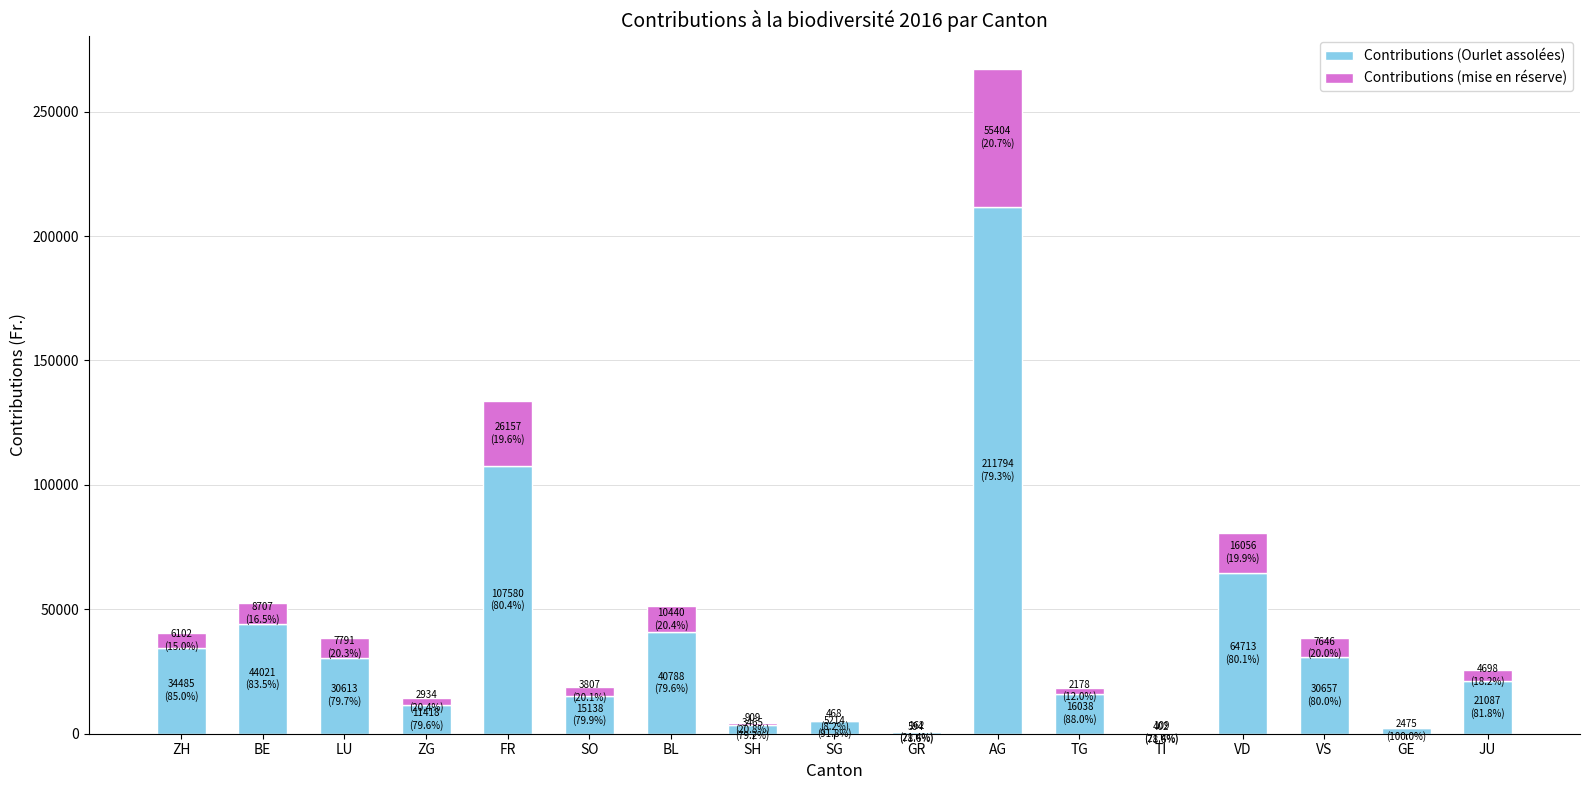

What is the total value across all series at BE?

52728.4